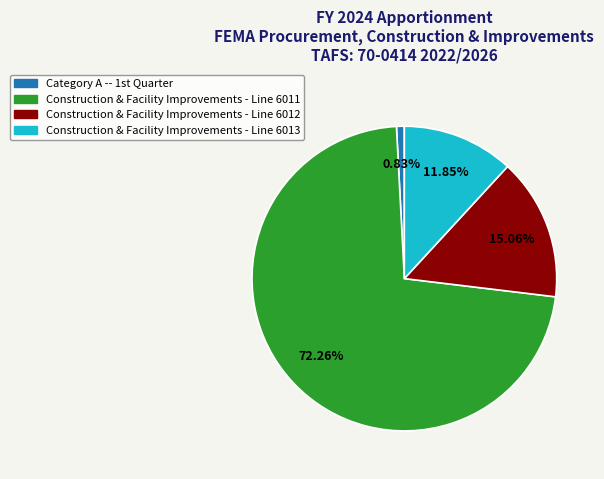

Does Construction & Facility Improvements - Line 6013 represent more than half of the total?

No